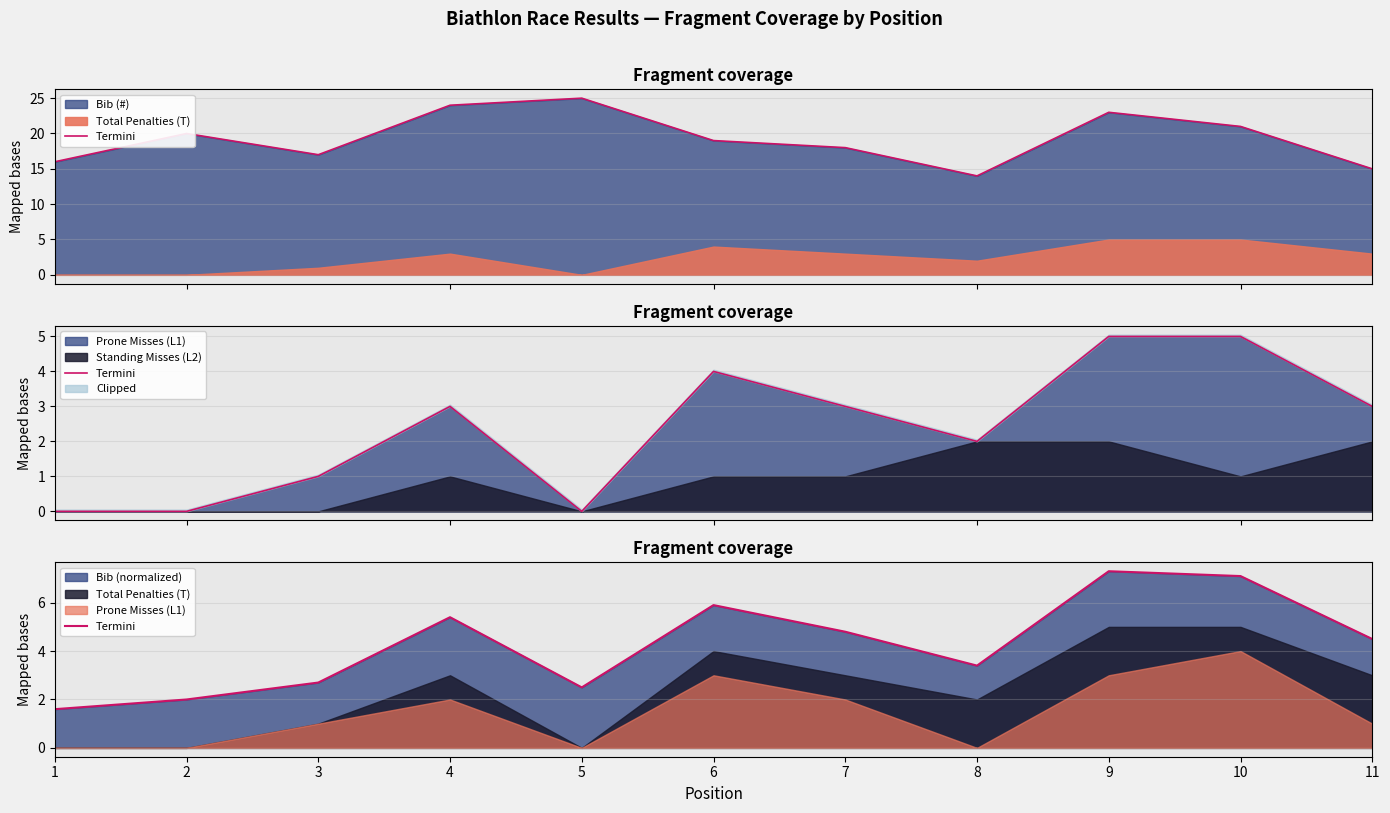

Which has a higher value, 11 or 8?

11